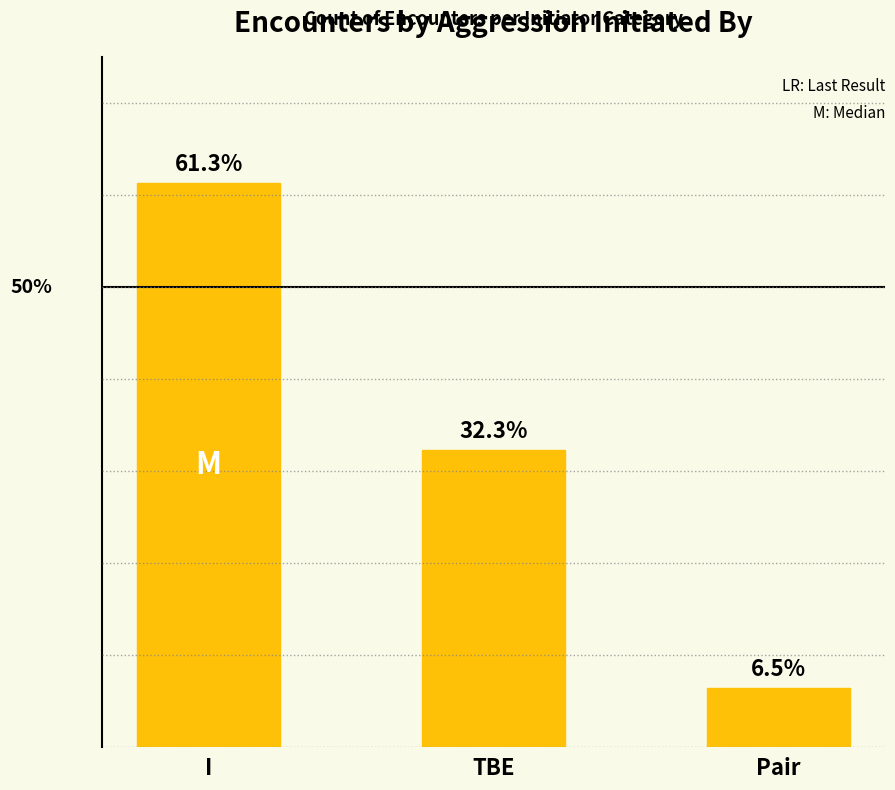

Which has a higher value, I or Pair?

I